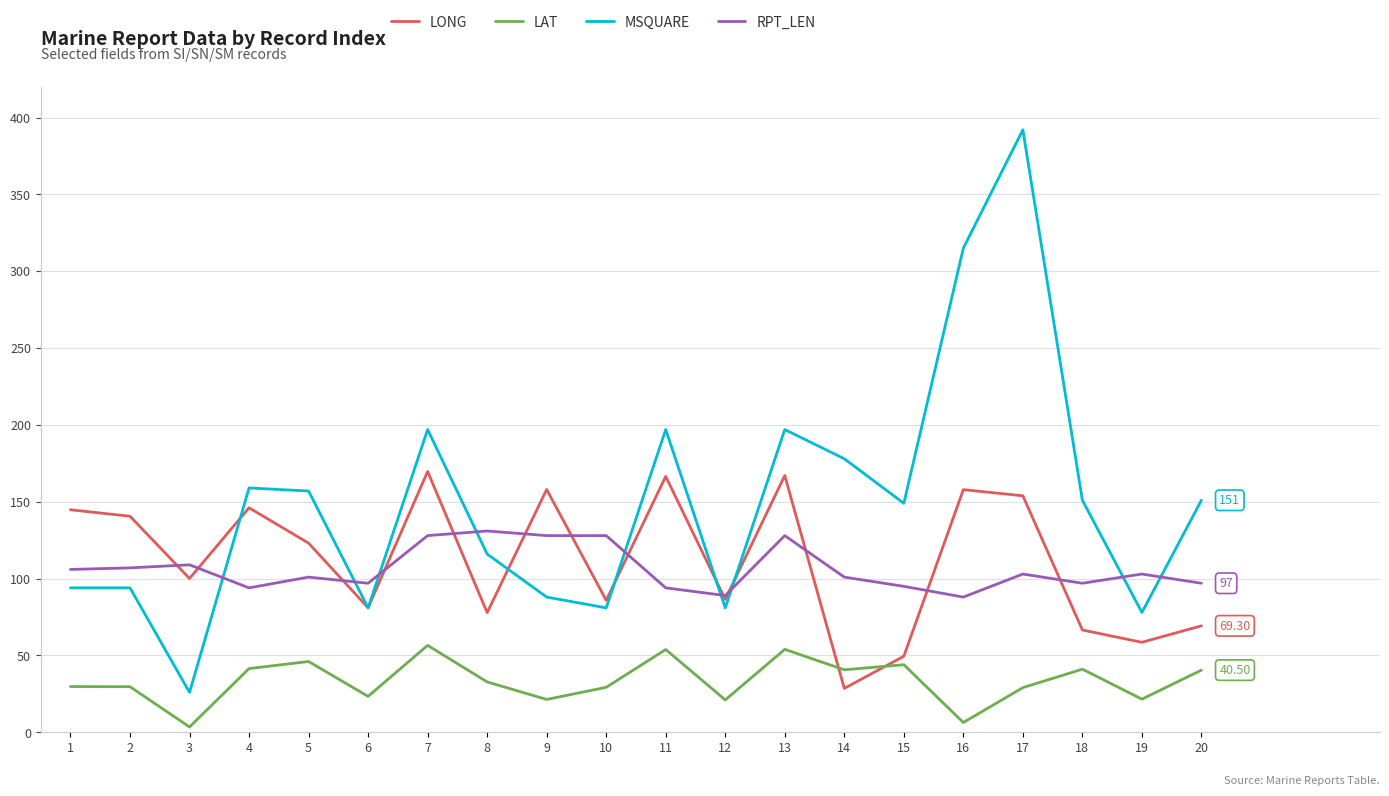

What value does the LONG series have at 15?

49.5